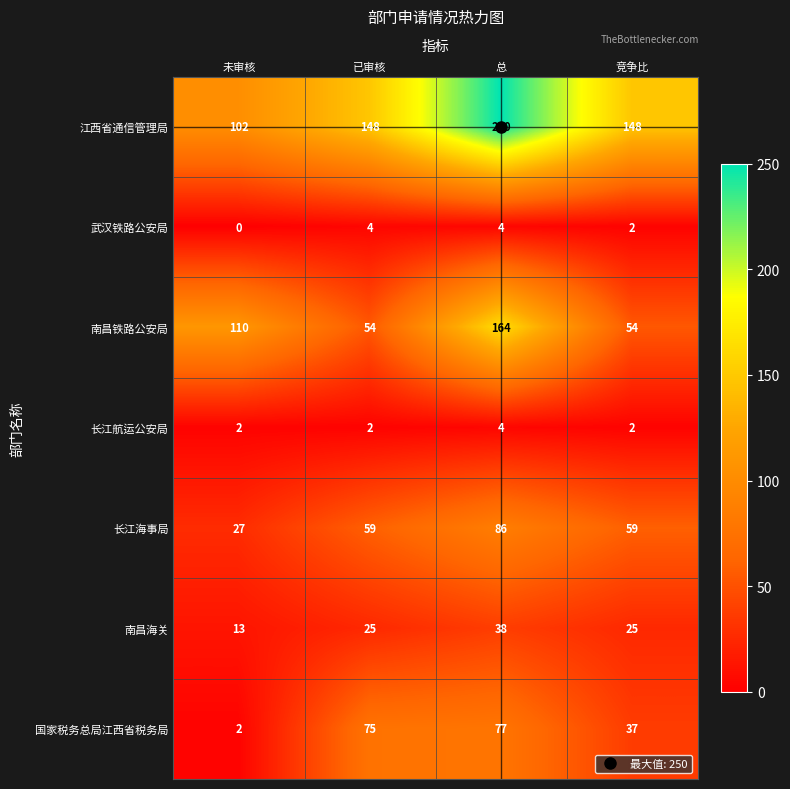

Which label corresponds to the largest value in the chart?

总